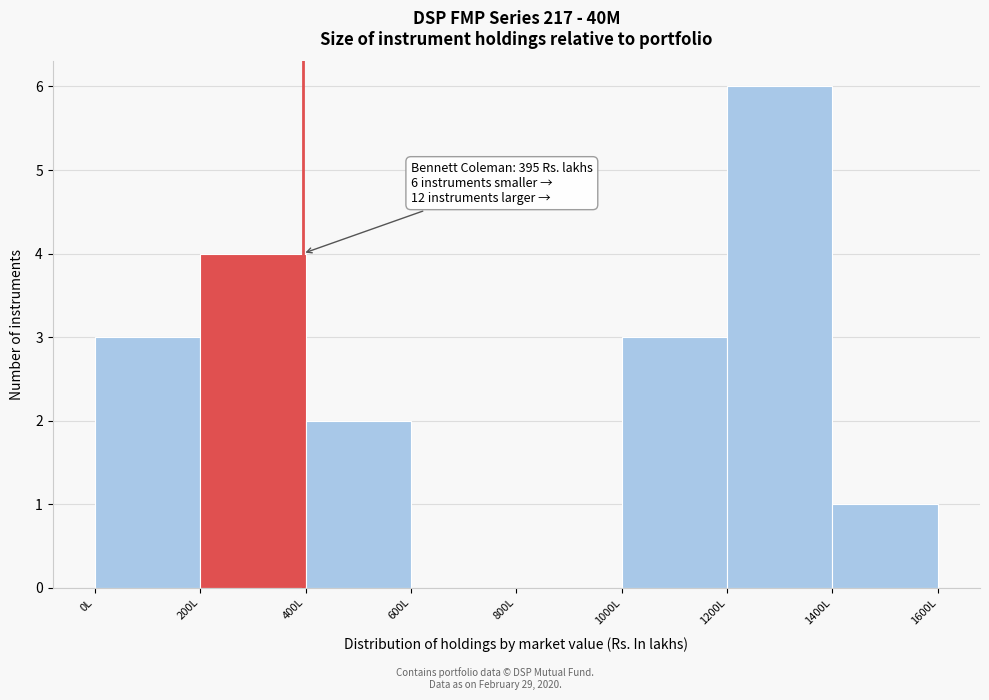

Over which range of the x-axis is the bar tallest?

1200 to 1400